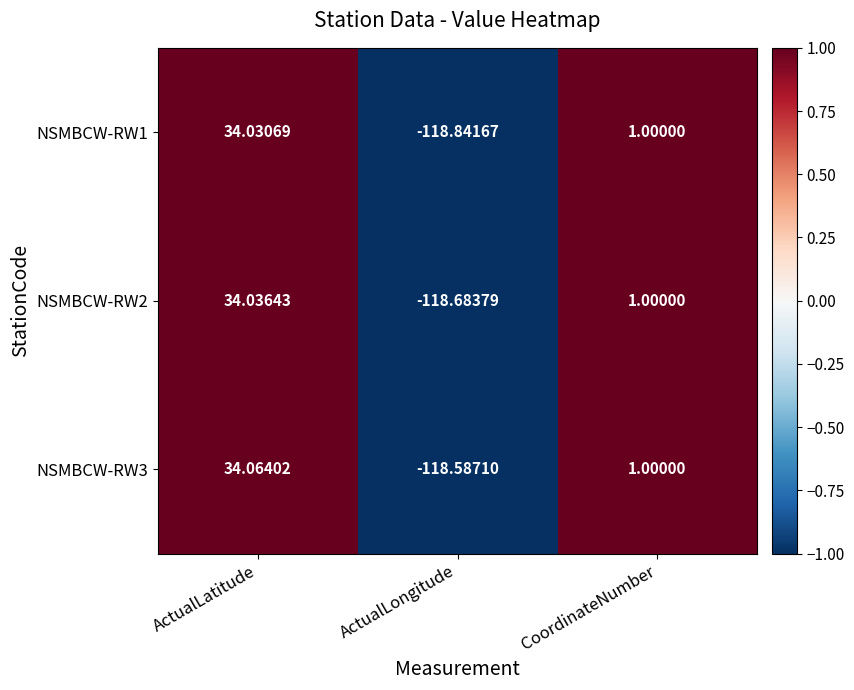

Which series has the widest spread of values?

NSMBCW-RW1